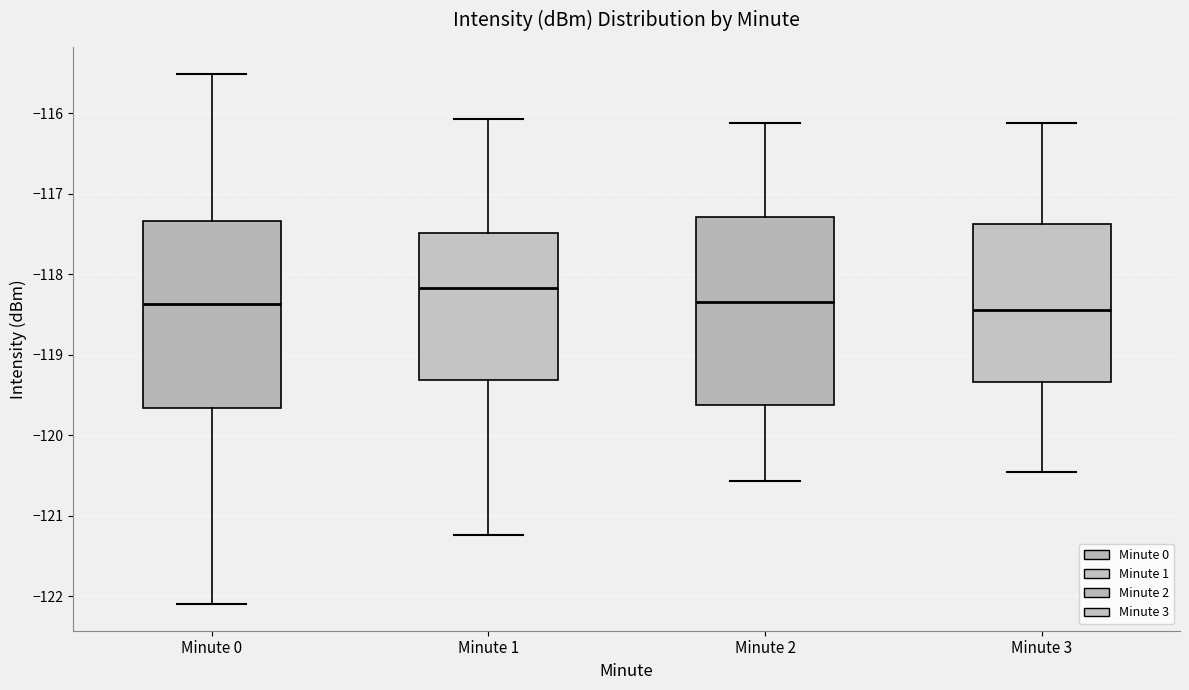

Reading left to right, transcribe this box plot: for each box, give where its median line is, the range the box spans, and where its two whiskers end, as read against the y-axis. The values are not printed on the chart, so give them approximately, as read against the axis.

Minute 0: median -118.4, box -119.7 to -117.3, whiskers -122.1 to -115.5
Minute 1: median -118.2, box -119.3 to -117.5, whiskers -121.2 to -116.1
Minute 2: median -118.3, box -119.6 to -117.3, whiskers -120.6 to -116.1
Minute 3: median -118.4, box -119.3 to -117.4, whiskers -120.5 to -116.1